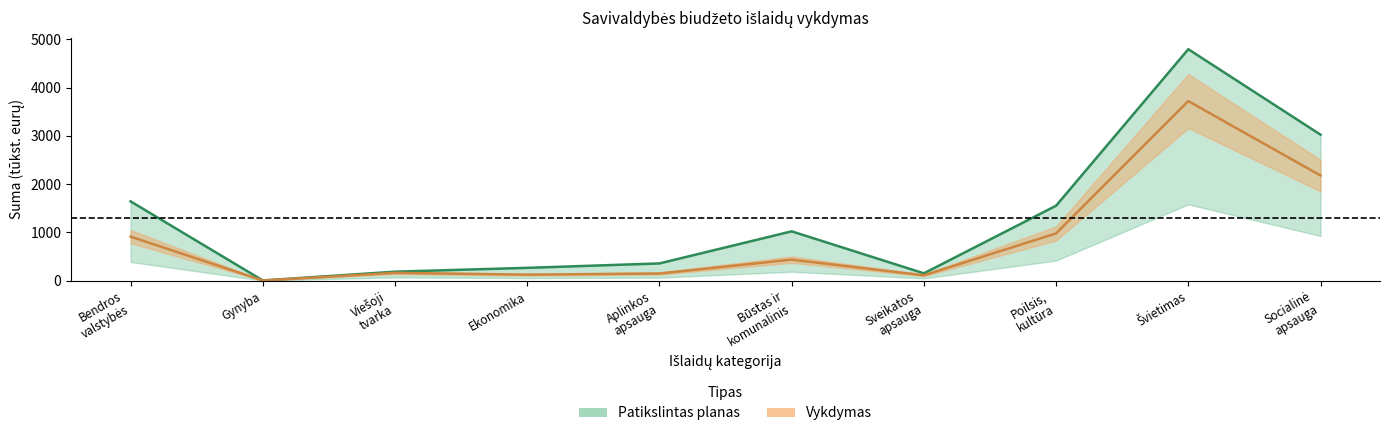

Does the chart have visible grid lines?

No